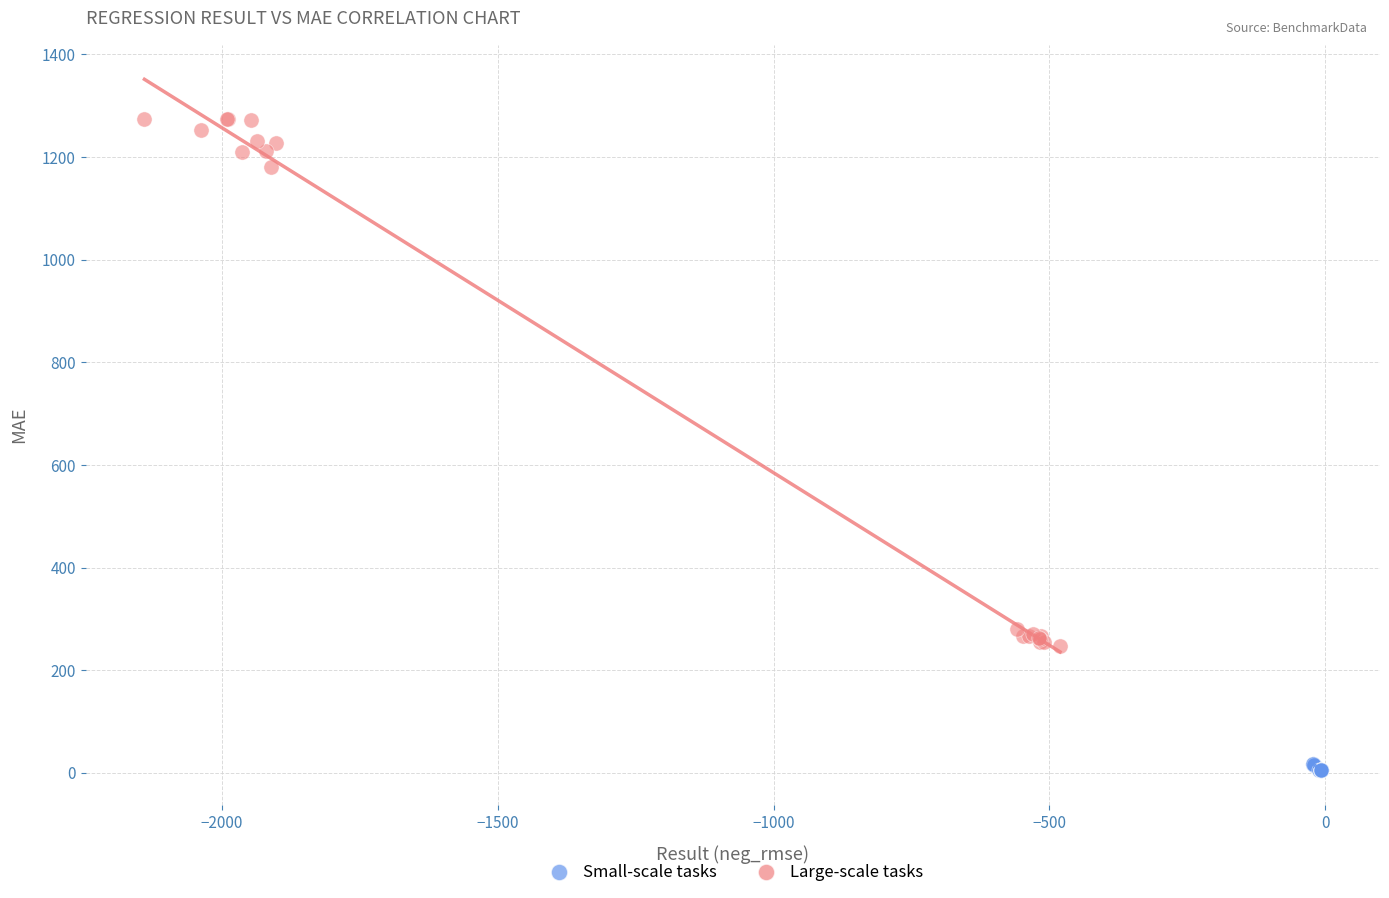

Which series reaches the minimum Y coordinate?

Small-scale tasks